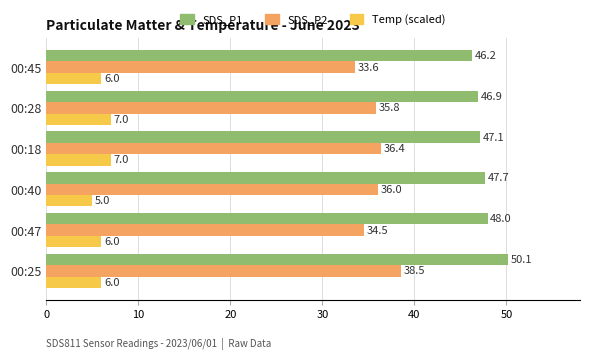

What is the average value of the SDS_P2 series?

35.8